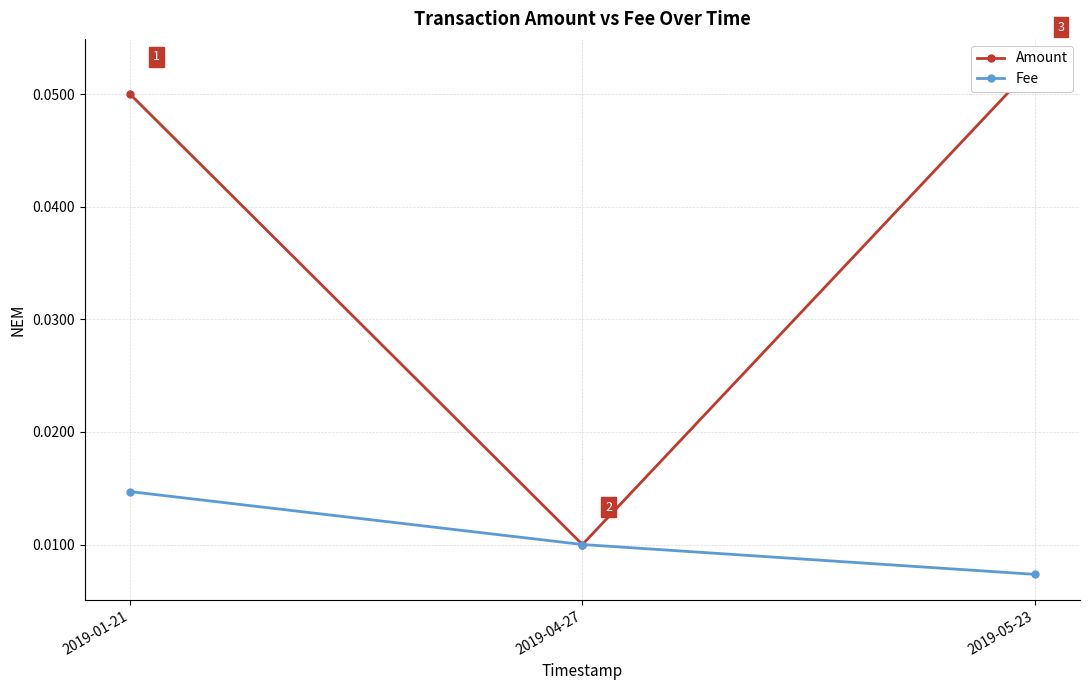

Which category has the highest value in the Amount series?

2019-05-23